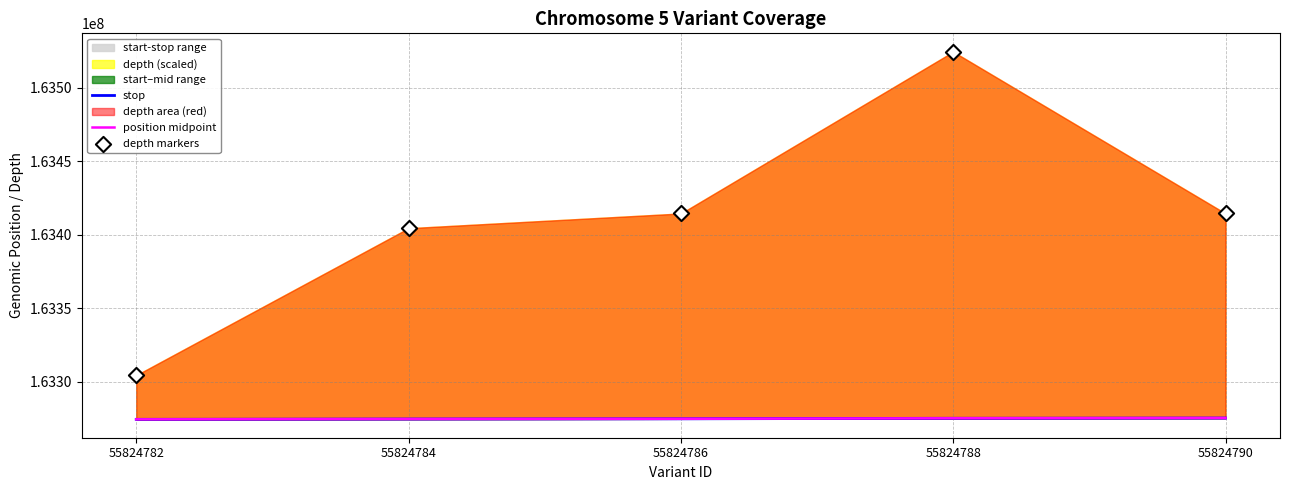

Which series has the widest spread of Y values?

depth markers